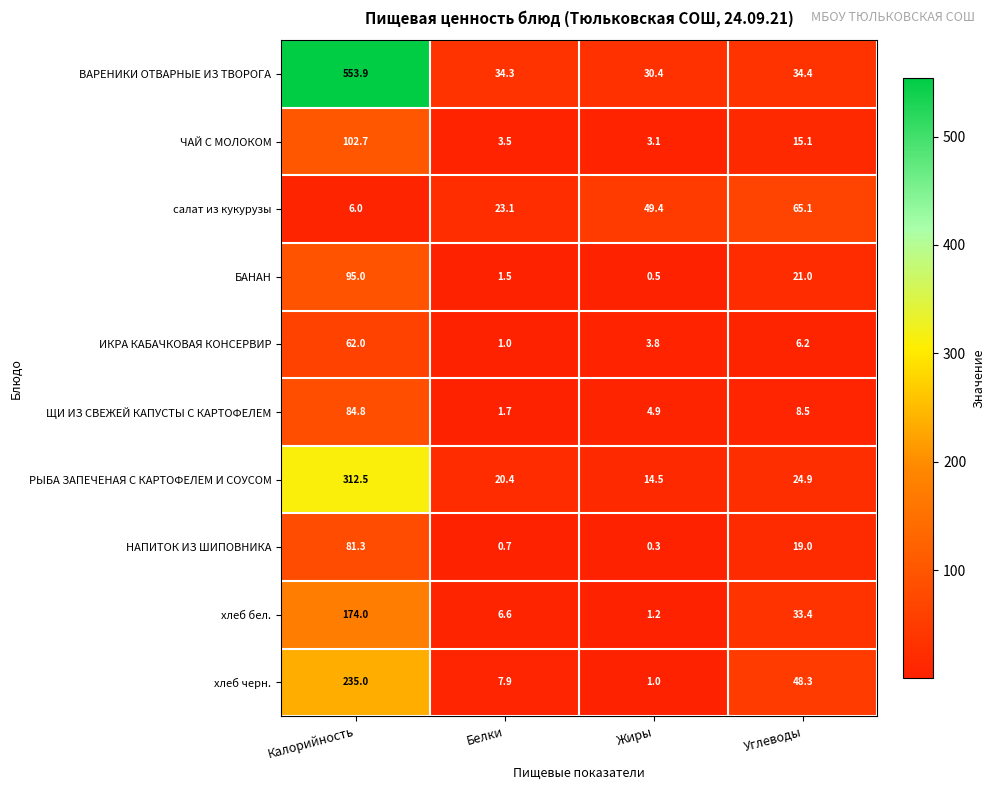

What is the total value across all series at Калорийность?

1707.2